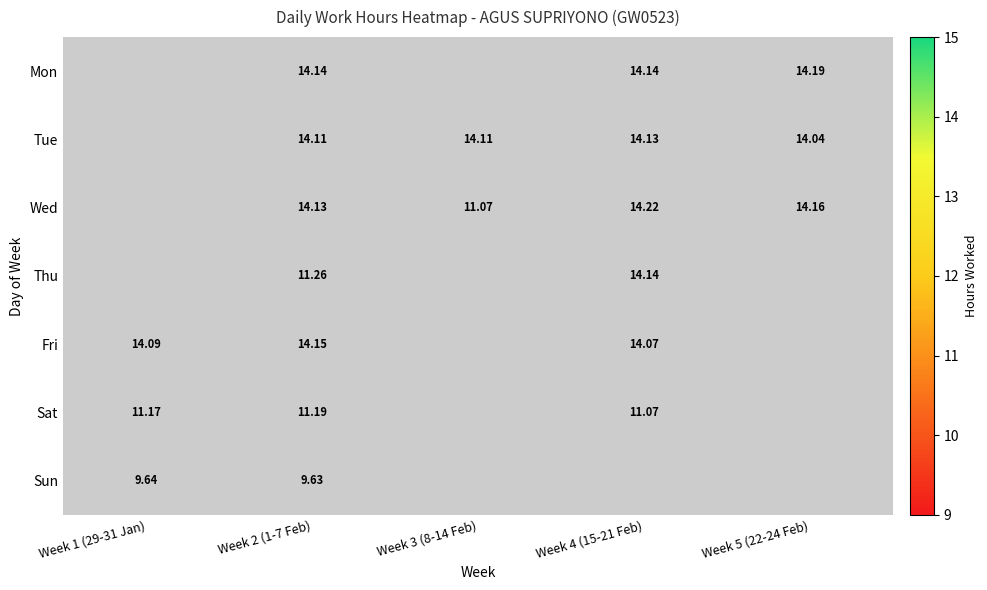

At Week 2 (1-7 Feb), list the series in order from largest to smallest.

Fri, Mon, Wed, Tue, Thu, Sat, Sun